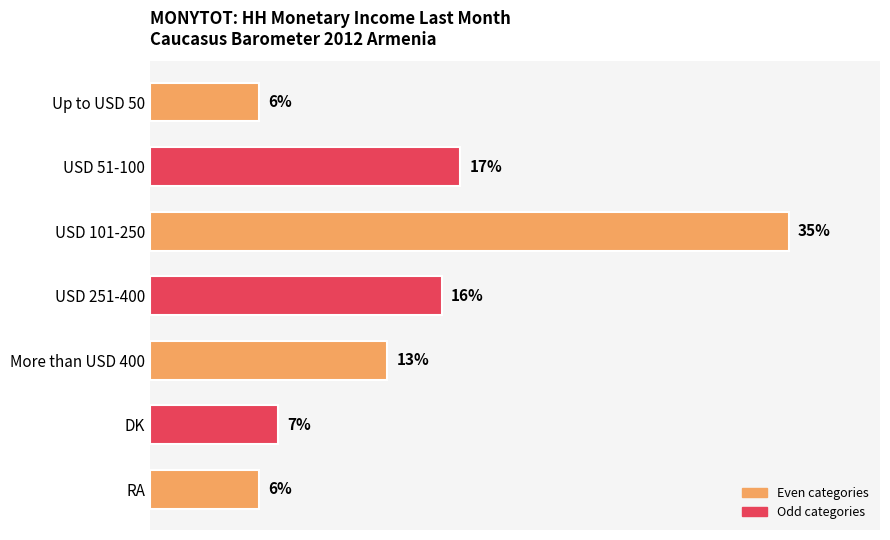

Which has a higher value, RA or More than USD 400?

More than USD 400